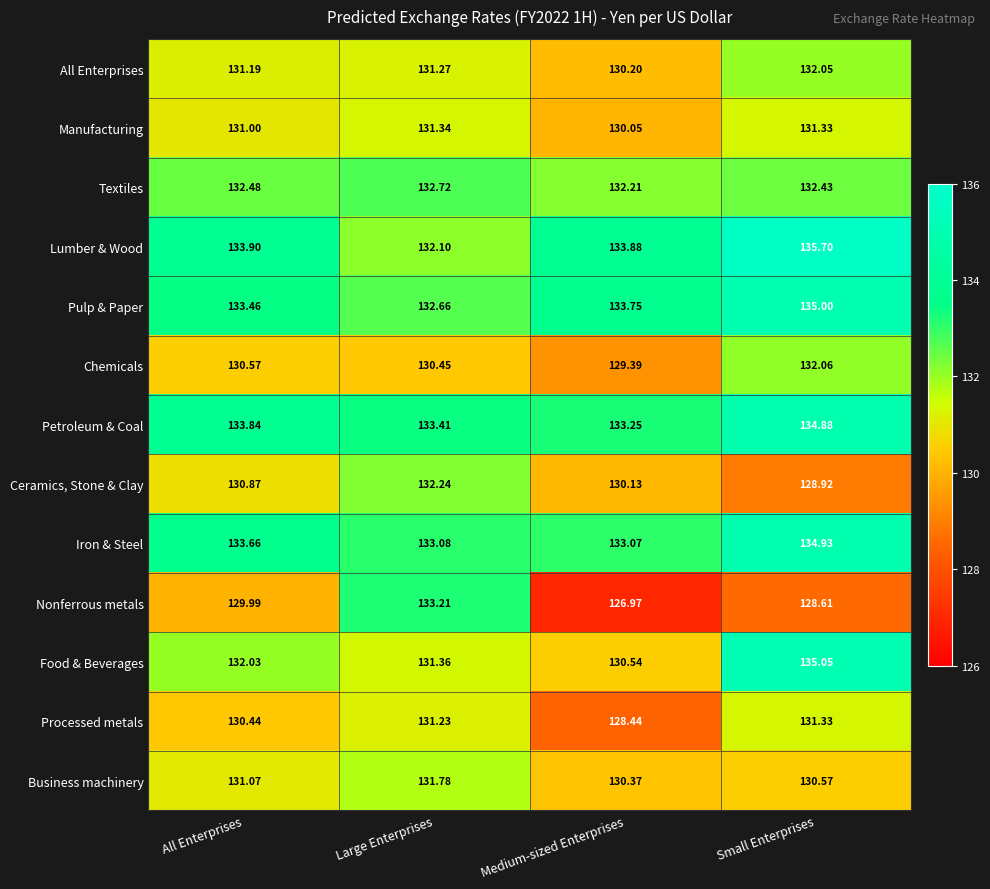

Which category has the highest value in the Pulp & Paper series?

Small Enterprises